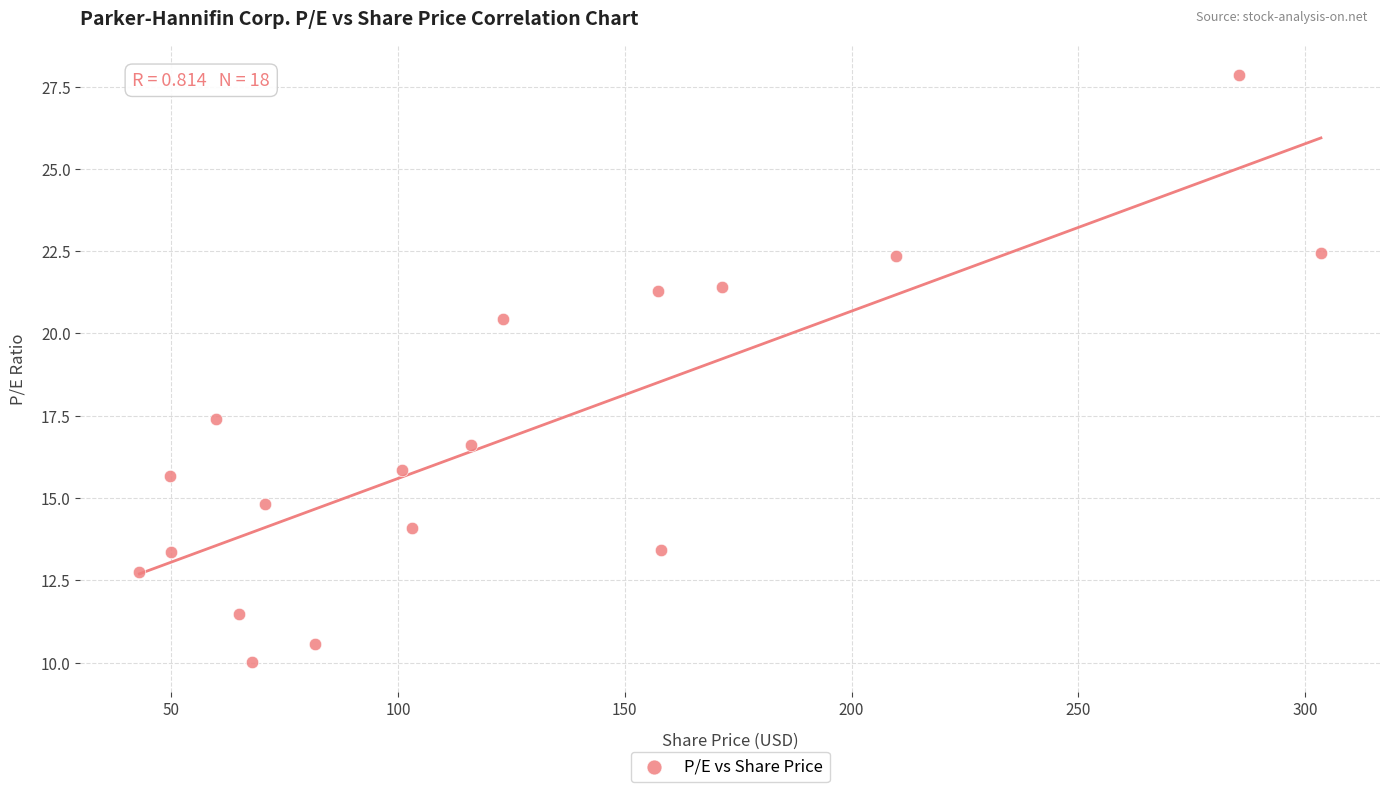

What Y value in the scatter plot is closest to 18?

17.4